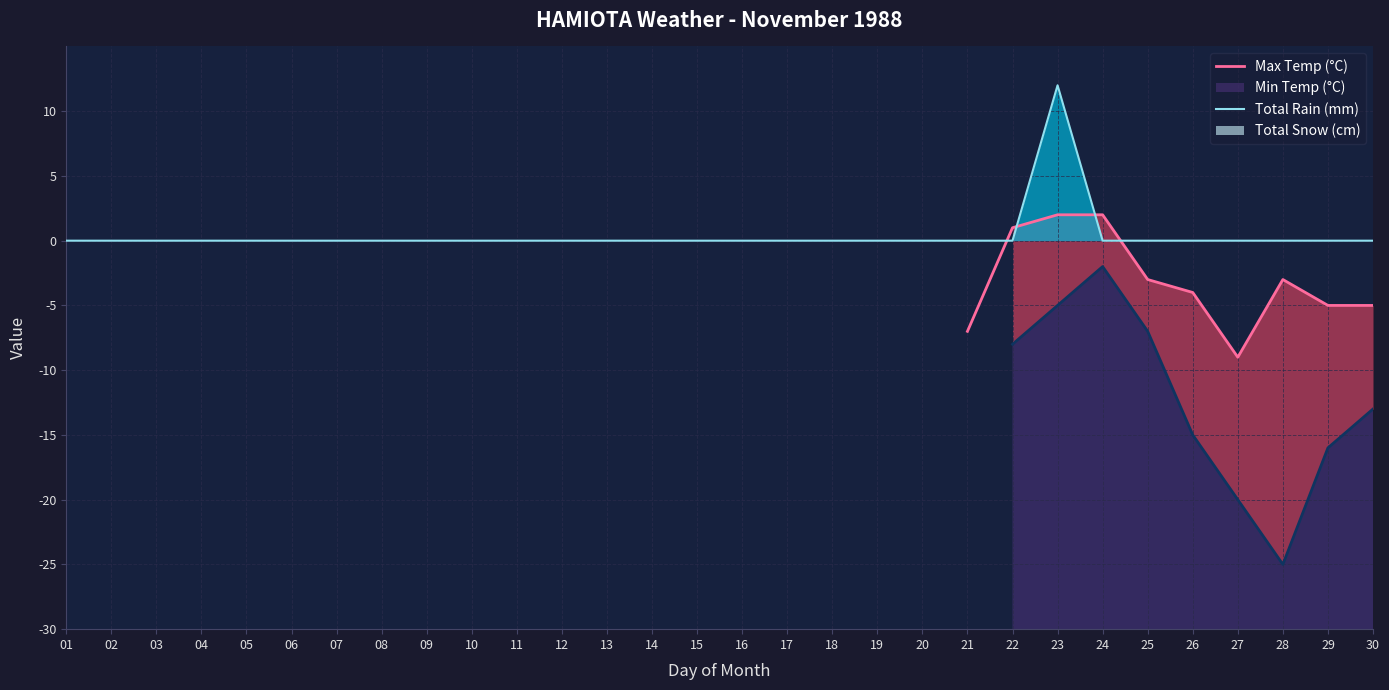

At which category is the sum across all series the highest?

23